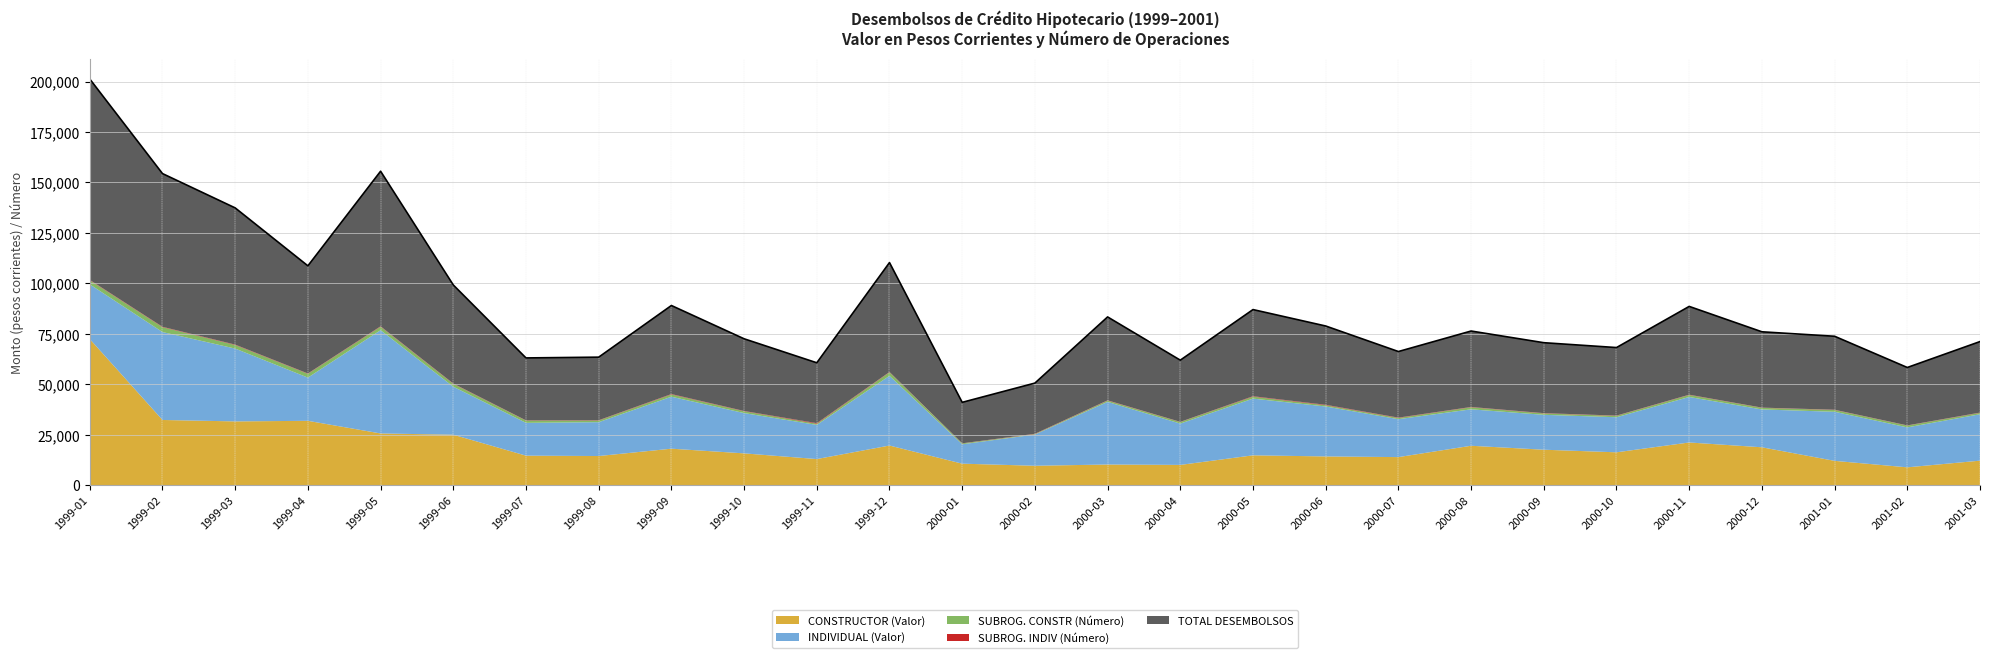

What is the sum of all SUBROG. INDIV (Número) values?

4492.0